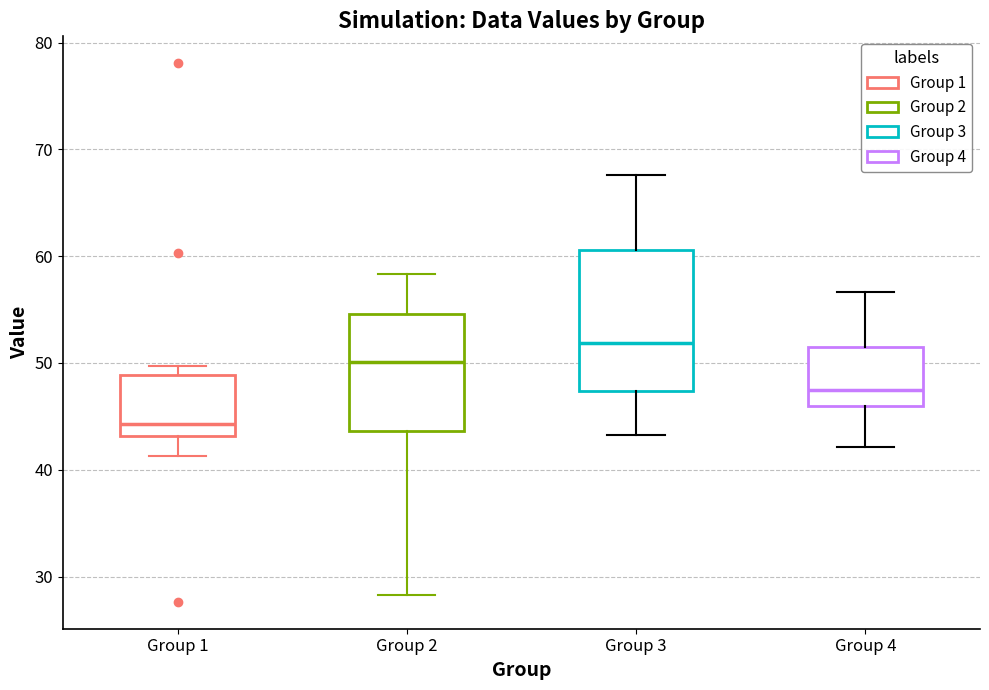

Reading left to right, transcribe this box plot: for each box, give where its median line is, the range the box spans, and where its two whiskers end, as read against the y-axis. The values are not printed on the chart, so give them approximately, as read against the axis.

Group 1: median 44, box 43 to 49, whiskers 41 to 50
Group 2: median 50, box 44 to 55, whiskers 28 to 58
Group 3: median 52, box 47 to 61, whiskers 43 to 68
Group 4: median 48, box 46 to 52, whiskers 42 to 57